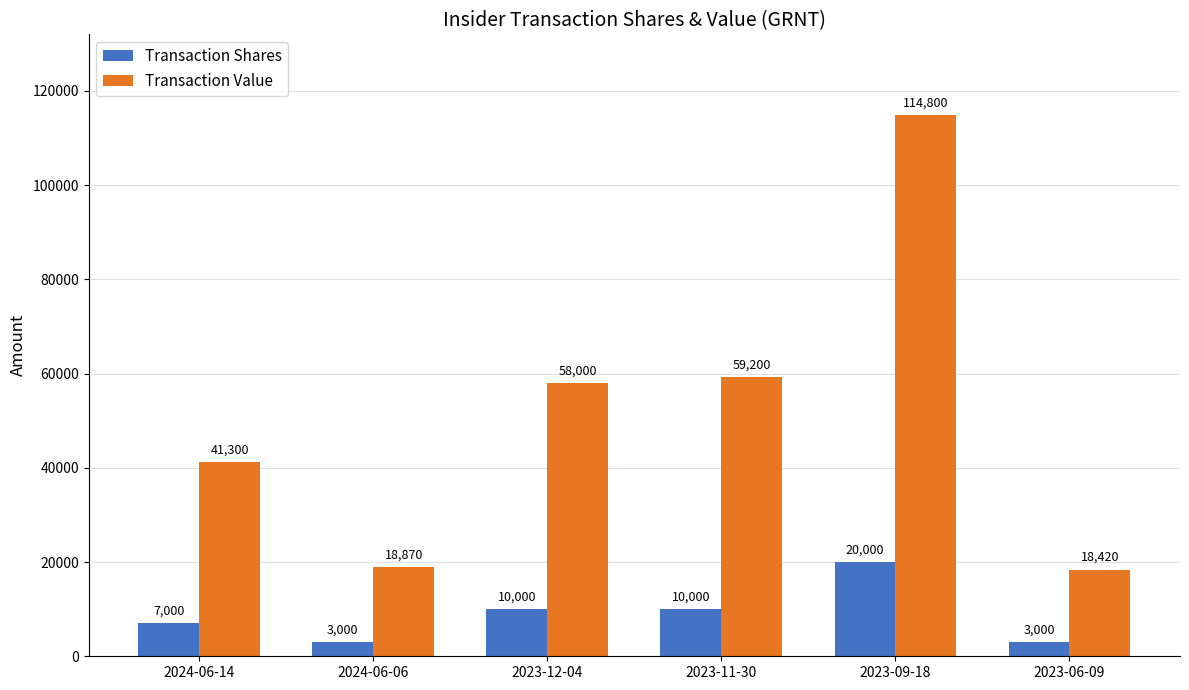

Which series changed the most between 2024-06-14 and 2023-06-09?

Transaction Value